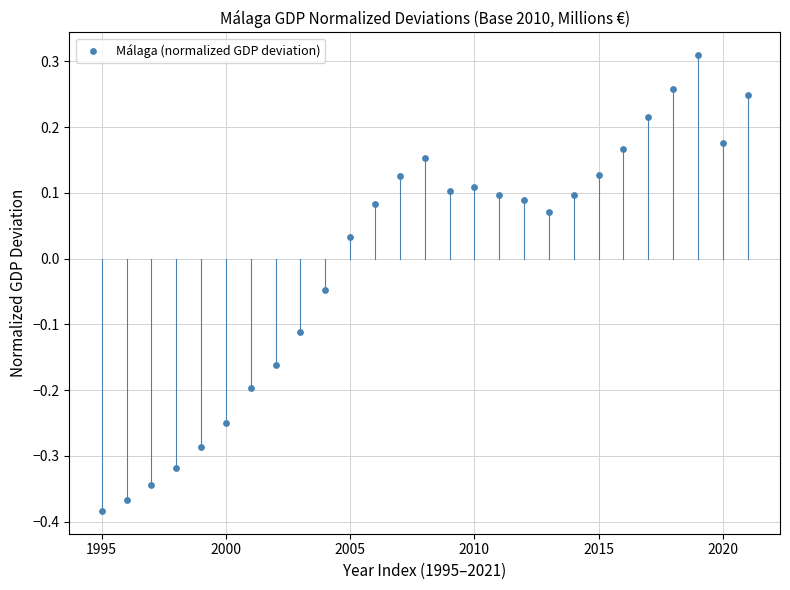

What is the range of Y values (max minus min)?

0.7